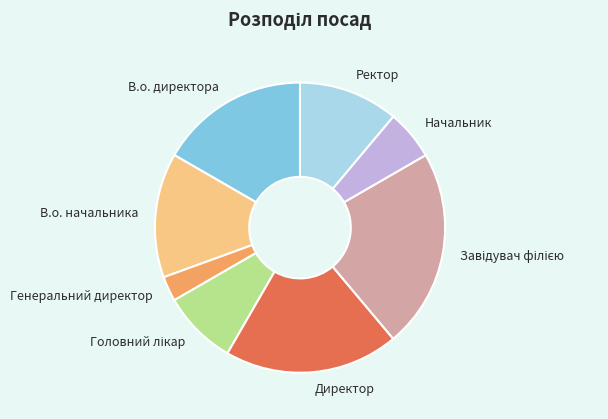

Is the sum of В.о. директора and В.о. начальника greater than half?

No